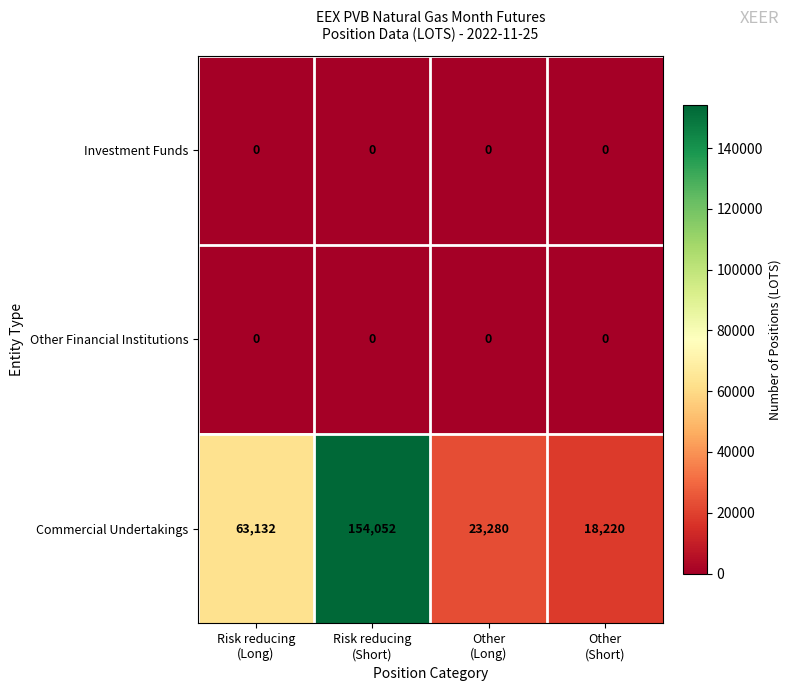

Which series has the largest total across all categories?

Commercial Undertakings